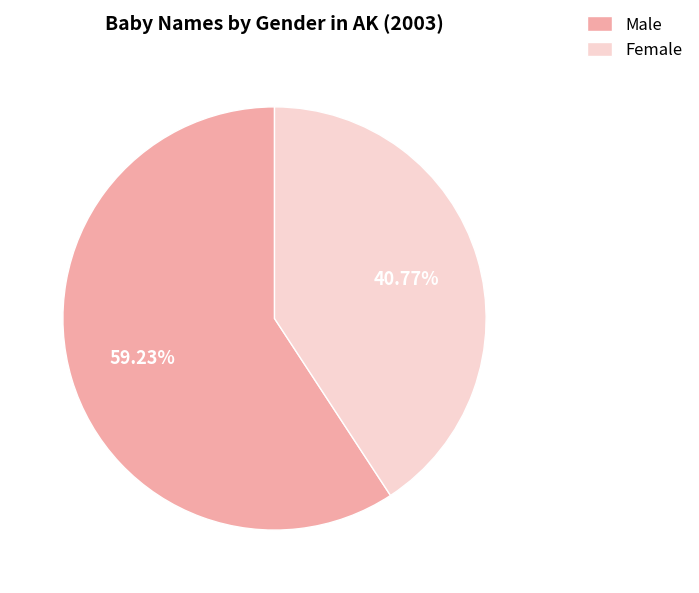

To the nearest percent, what is the average slice percentage?

50%